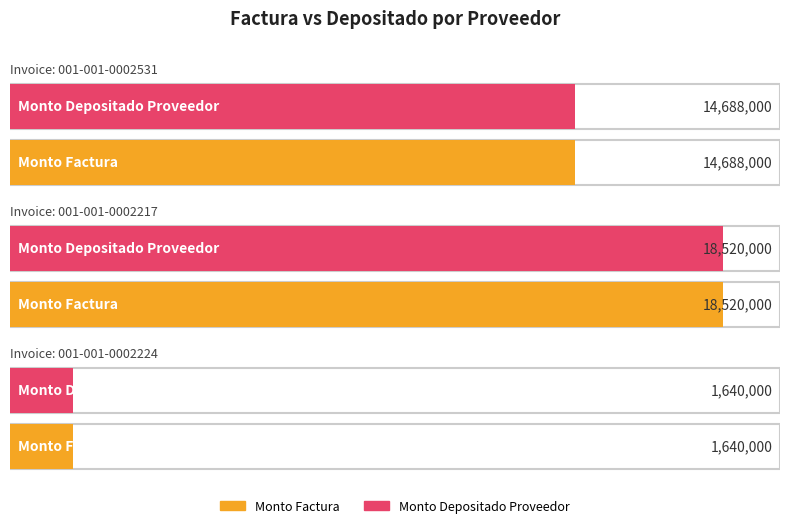

How many monto_depositado_proveedor values are between 1640000 and 18520000?

3